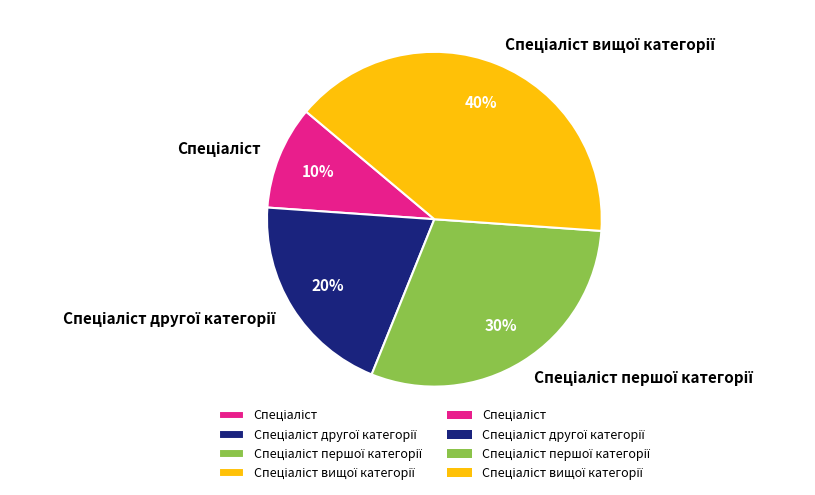

To the nearest percent, what is the average slice percentage?

25%